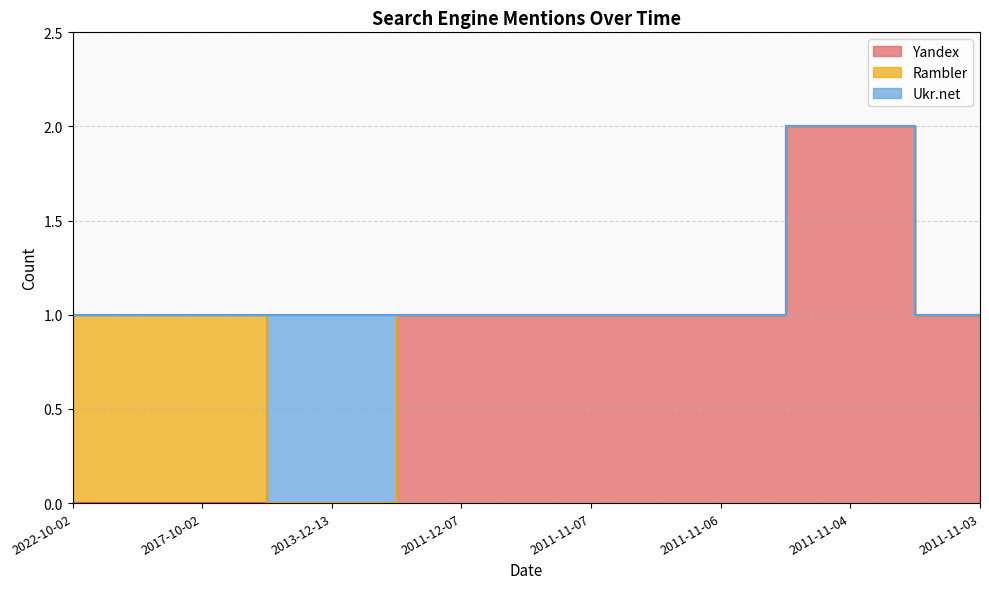

True or false: Yandex and Ukr.net intersect in this chart.

True